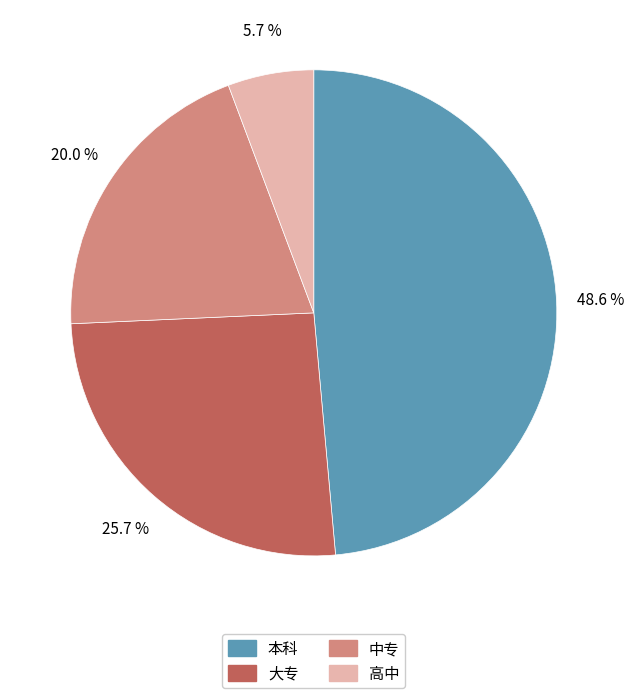

Rank the categories by value from highest to lowest.

本科, 大专, 中专, 高中